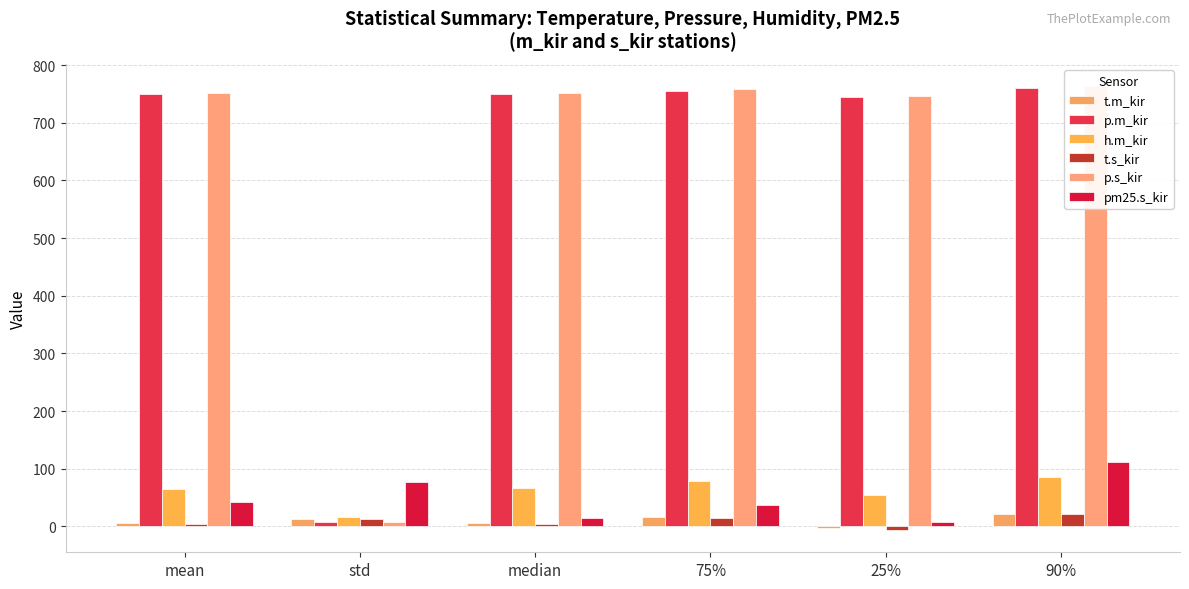

How many categories are shown in the chart?

6